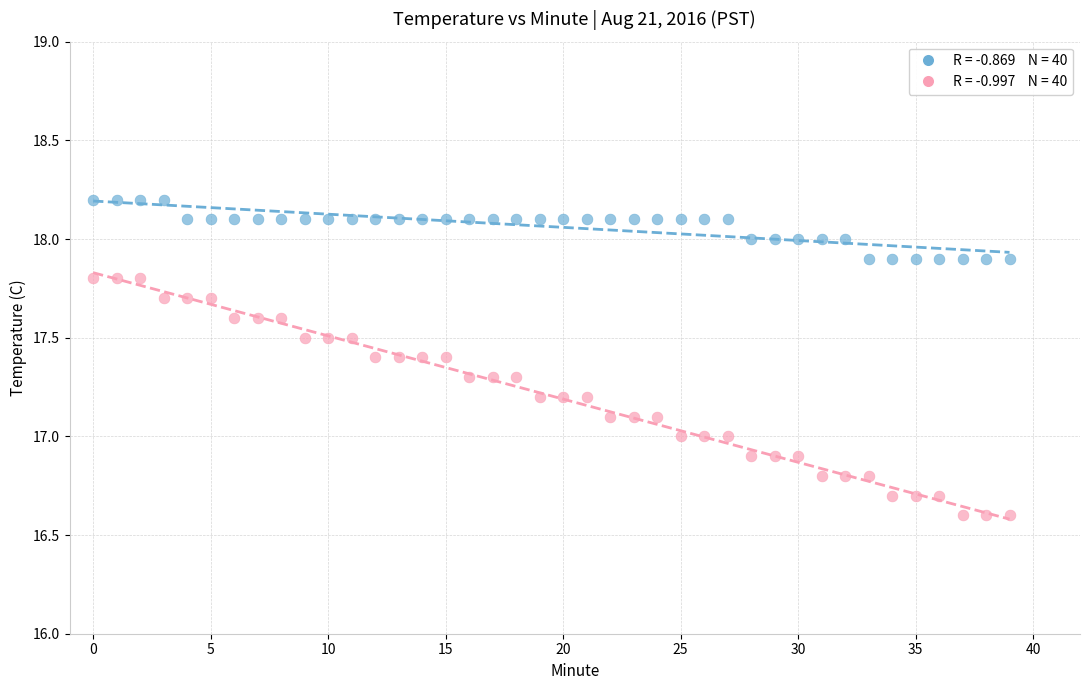

Across all data points, what is the range of Y values (max minus min)?

1.6